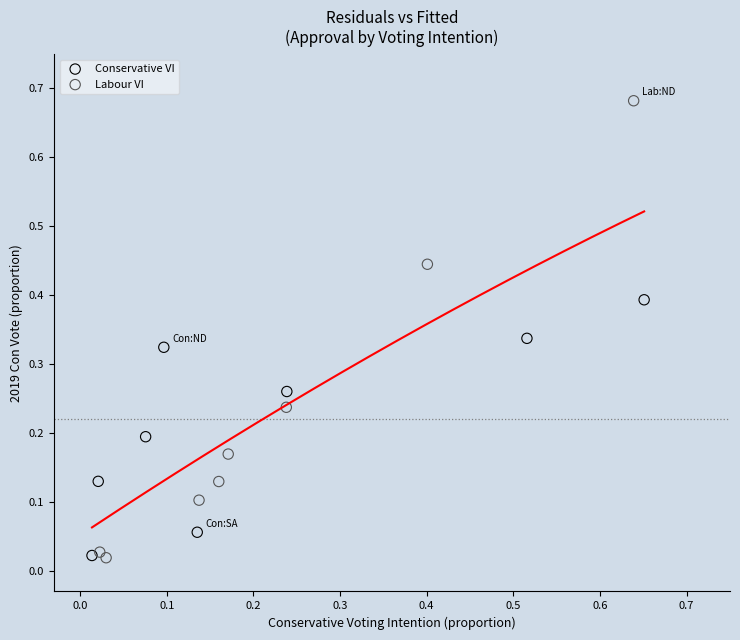

Which series contains the highest Y value?

Labour VI